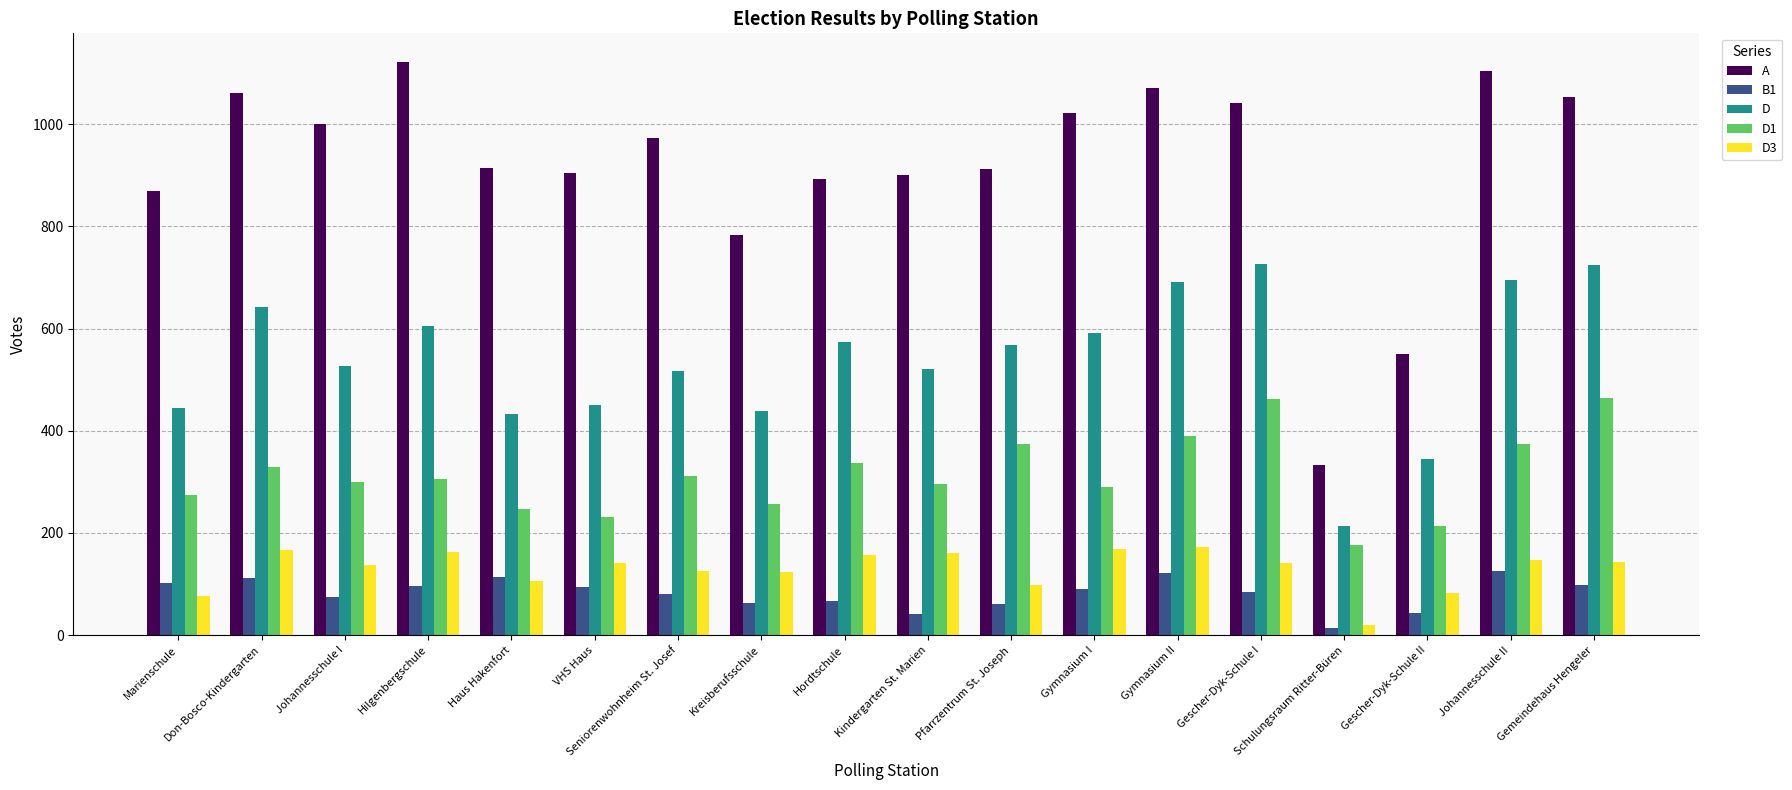

What is the label of the 18th bar from the right?

Marienschule